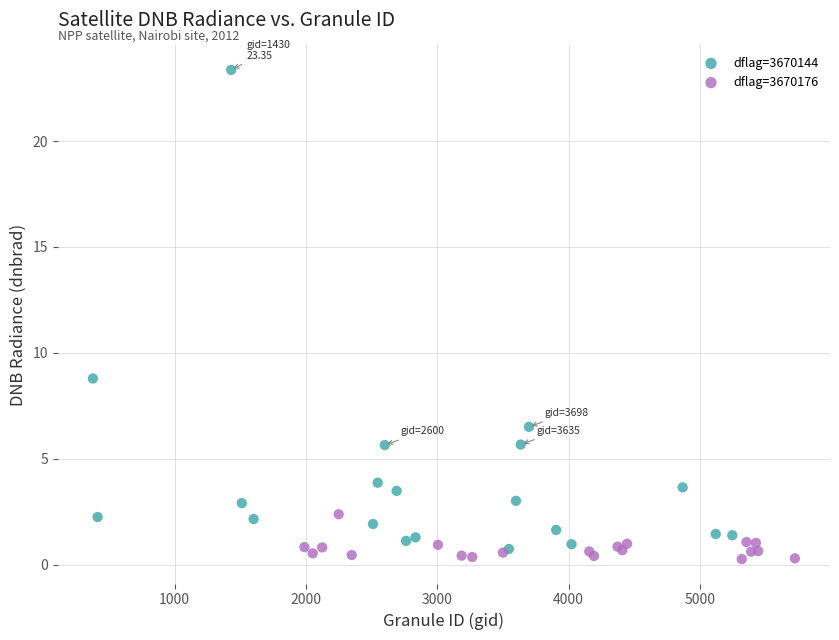

Which series has the widest spread of Y values?

dflag=3670144